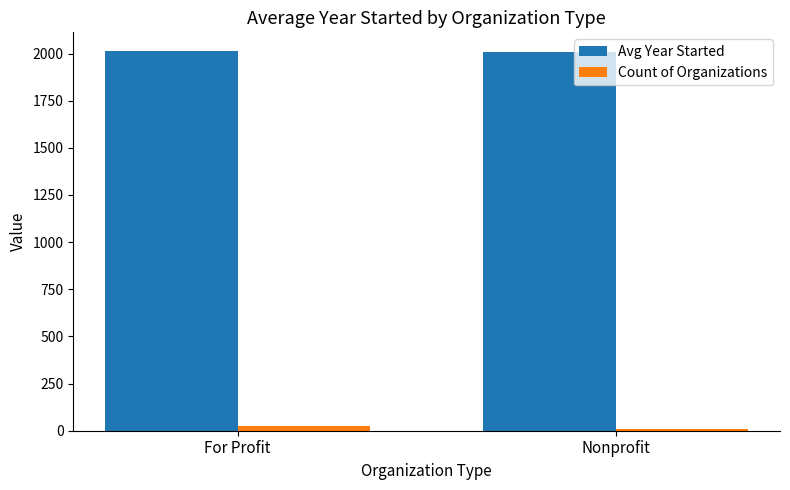

Rank the series by their maximum value, from highest to lowest.

Avg Year Started, Count of Organizations